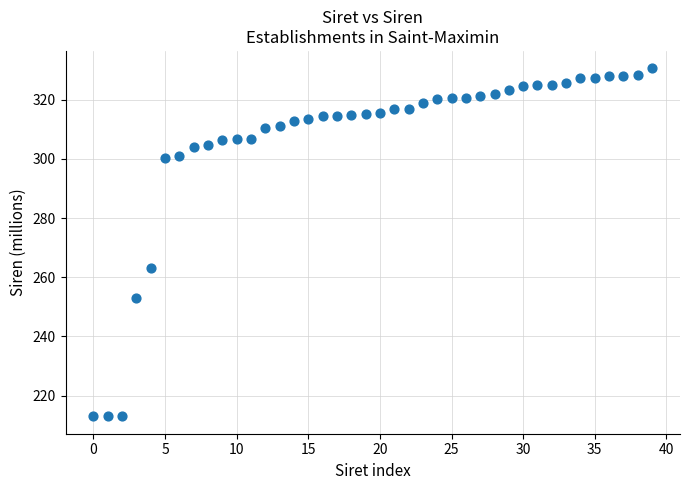

What Y value in the scatter plot is closest to 271?

263.0